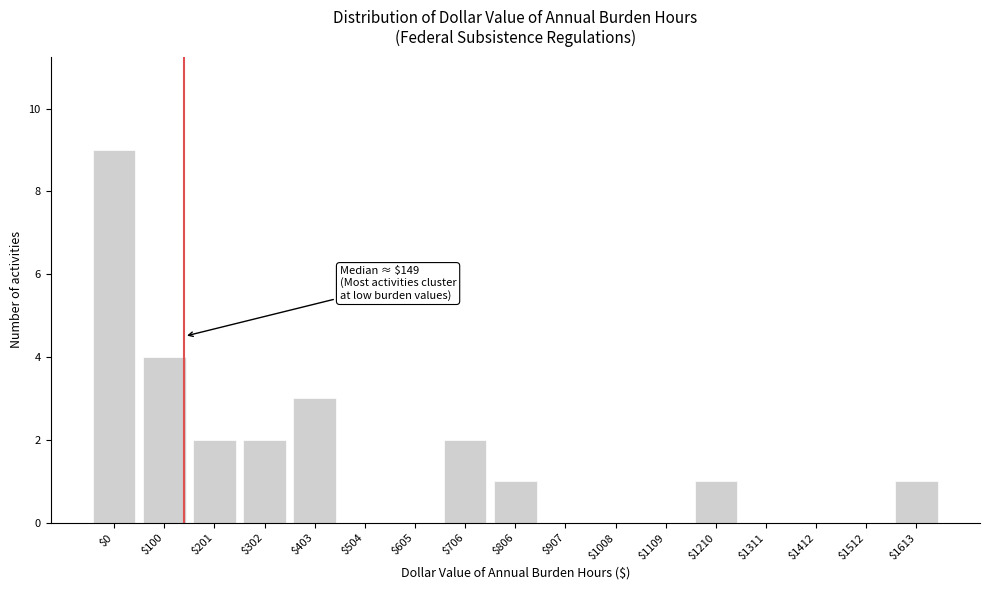

True or false: the data shows 2 at $706.

True